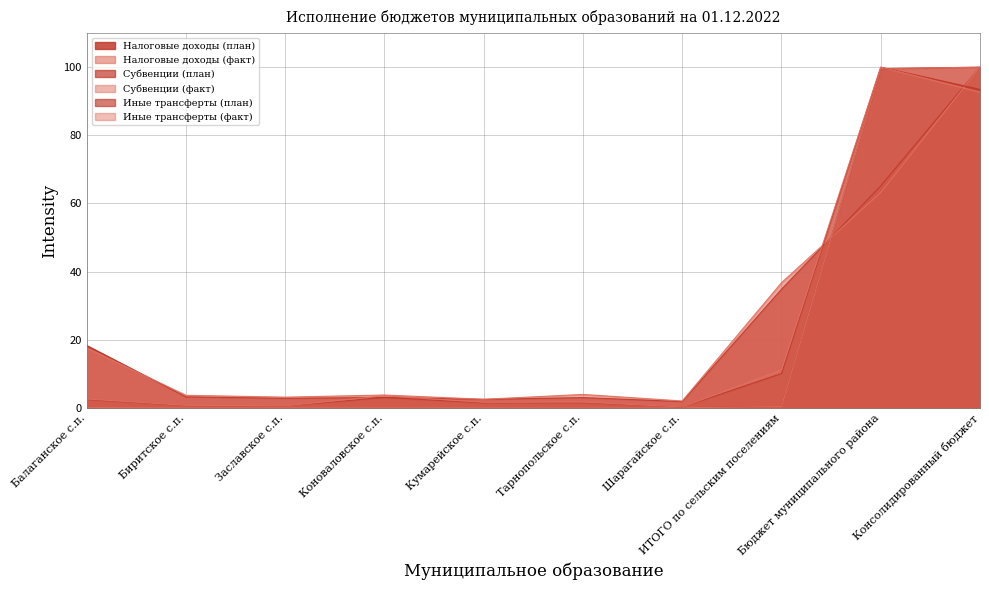

What is the sum of the Иные трансферты (план) values at Бюджет муниципального района and Коноваловское с.п.?

103.1